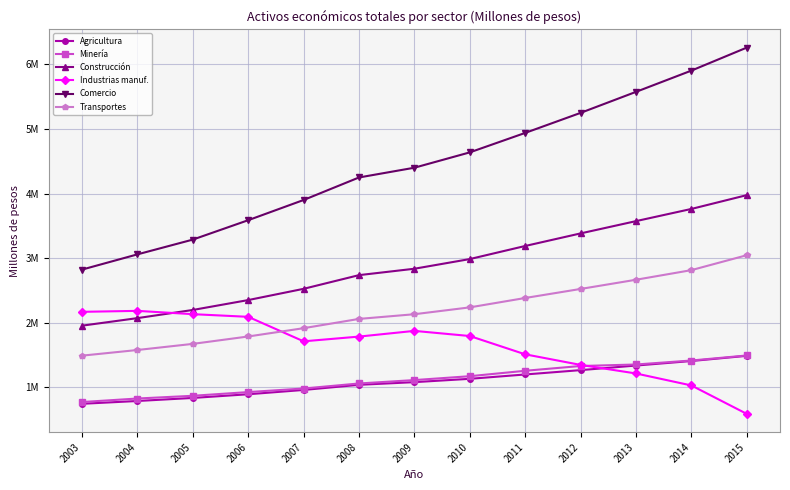

True or false: Transportes and Construcción intersect in this chart.

False